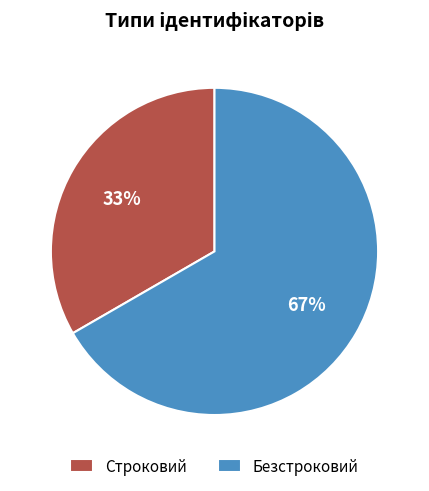

True or false: Строковий accounts for 33% of the total.

True